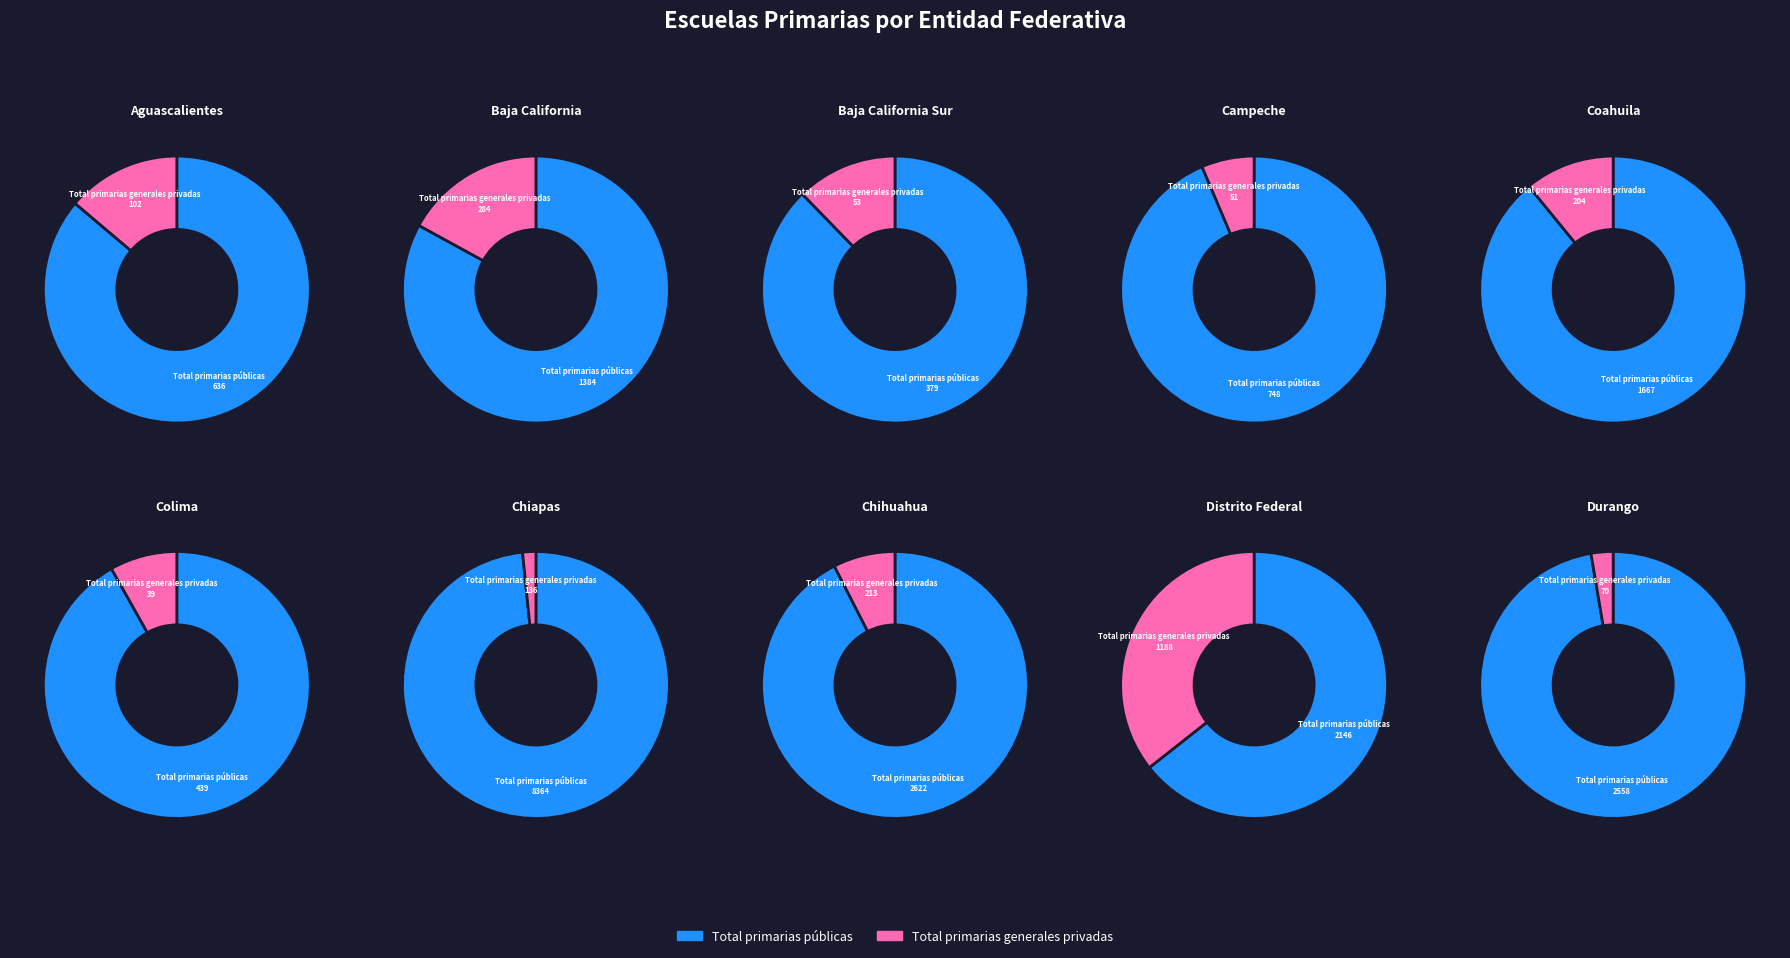

Rank the categories by Total primarias generales privadas value from lowest to highest.

Colima, Campeche, Baja California Sur, Durango, Aguascalientes, Chiapas, Coahuila, Chihuahua, Baja California, Distrito Federal